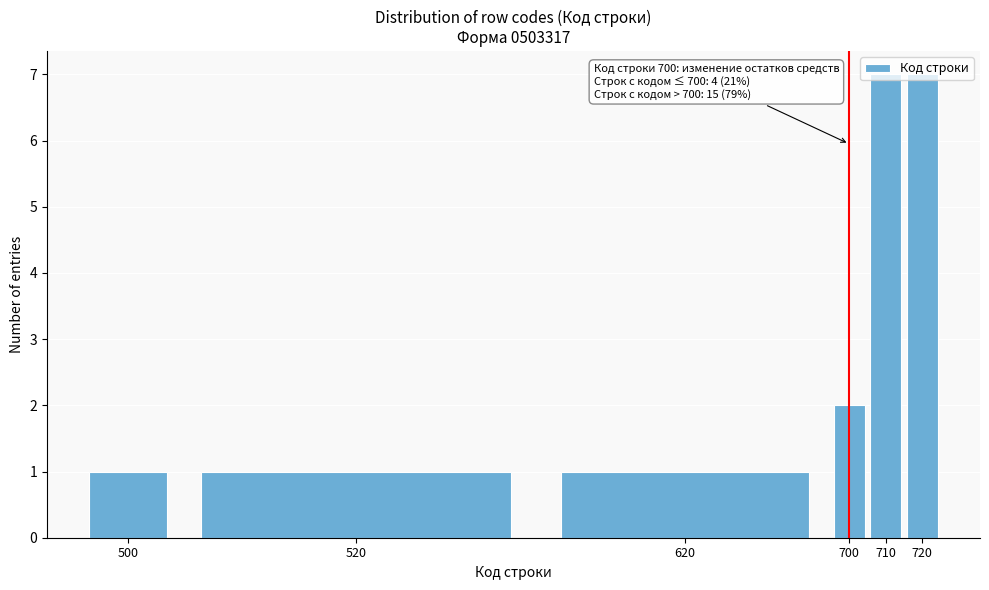

What is the value of the 4th bar from the left?

2